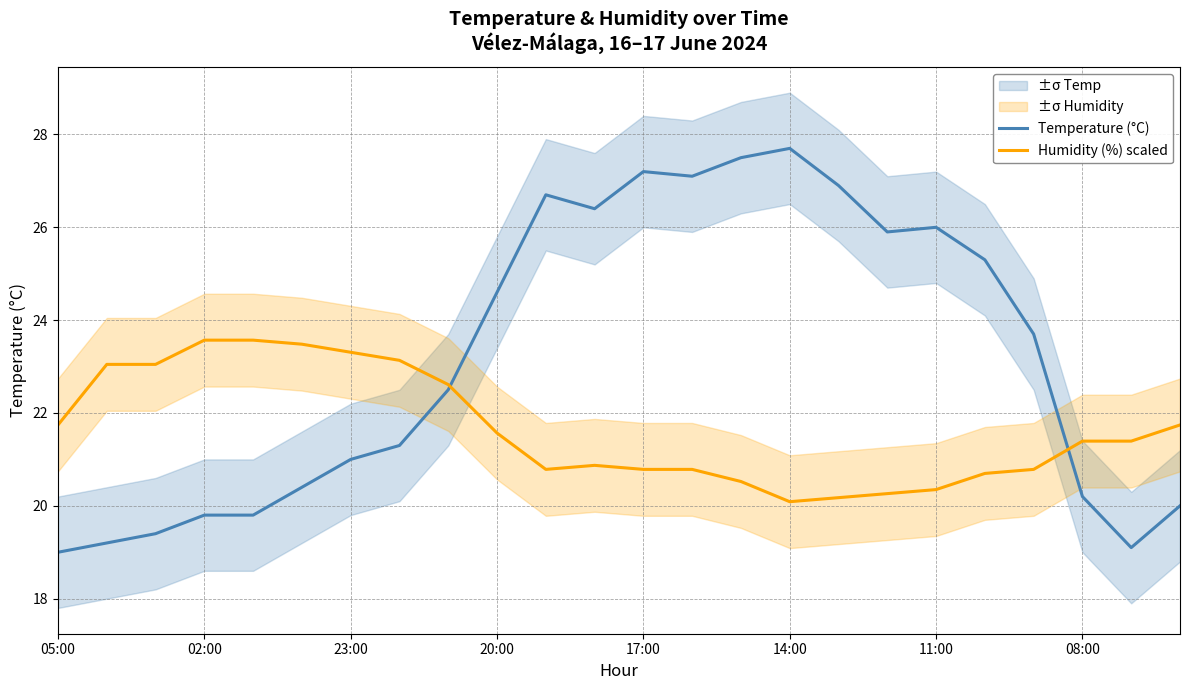

What is the minimum value for Temperature (°C)?

19.0